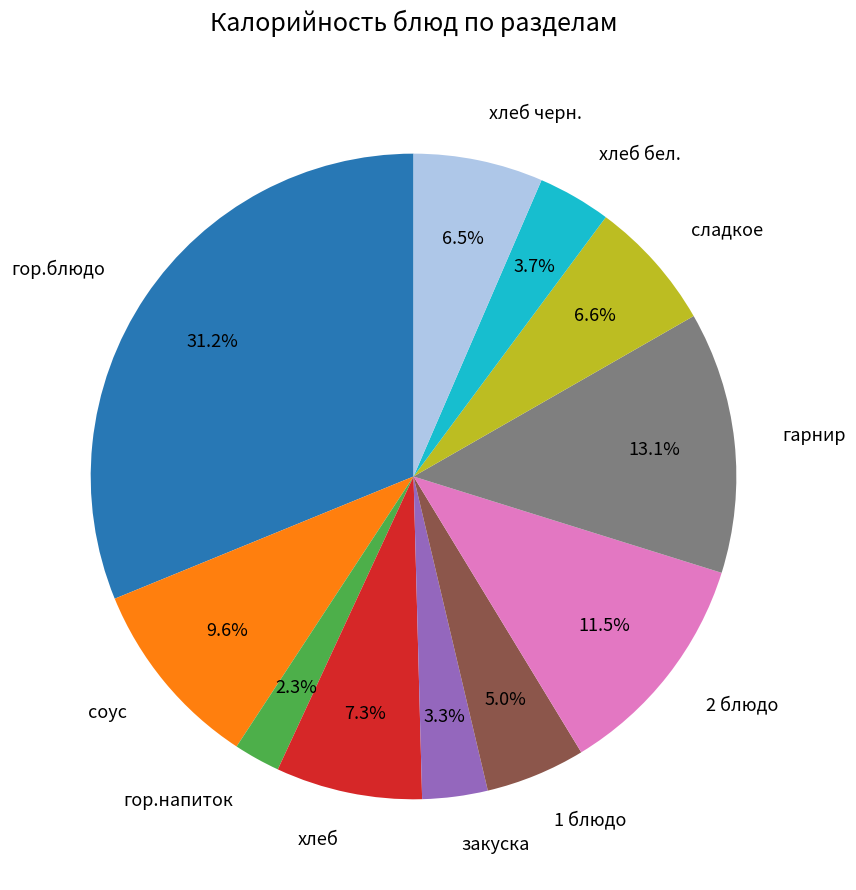

Is there a majority slice in this chart?

No